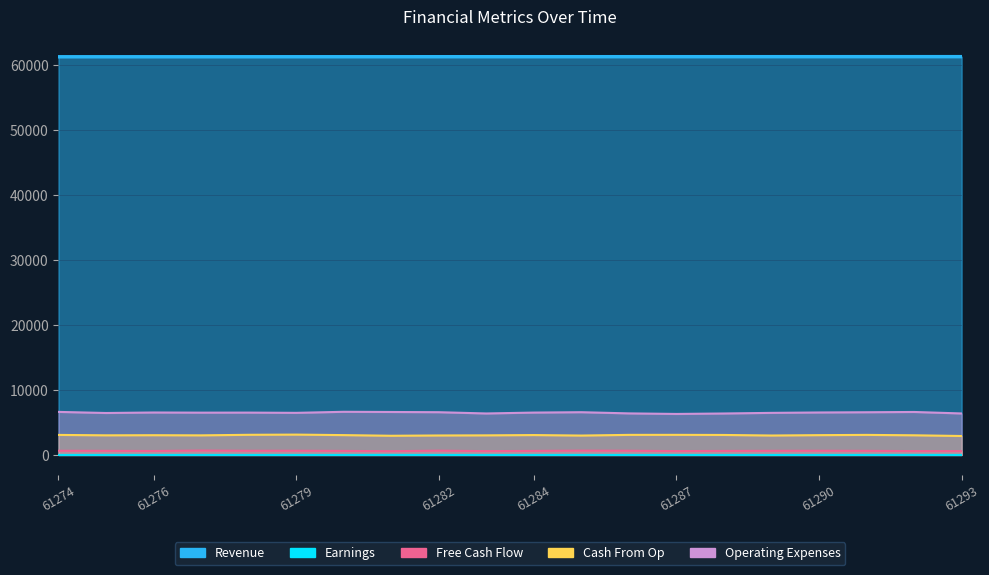

What is the sum of all Cash From Op values?

60782